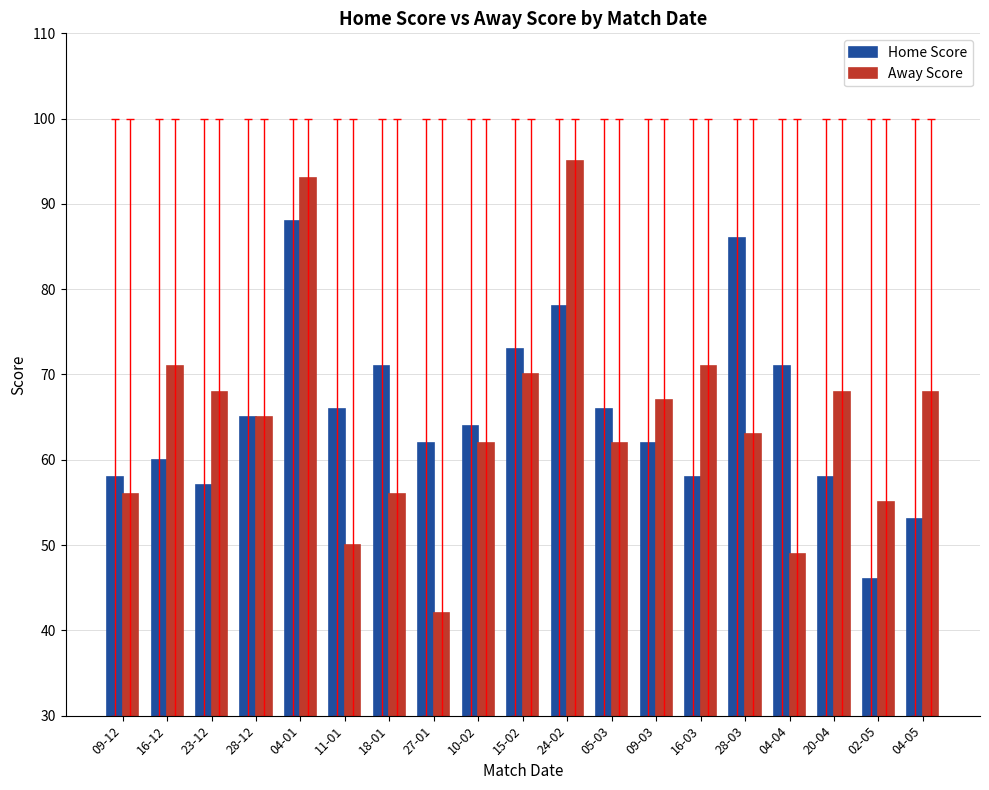

What position from the right is 09-12?

19